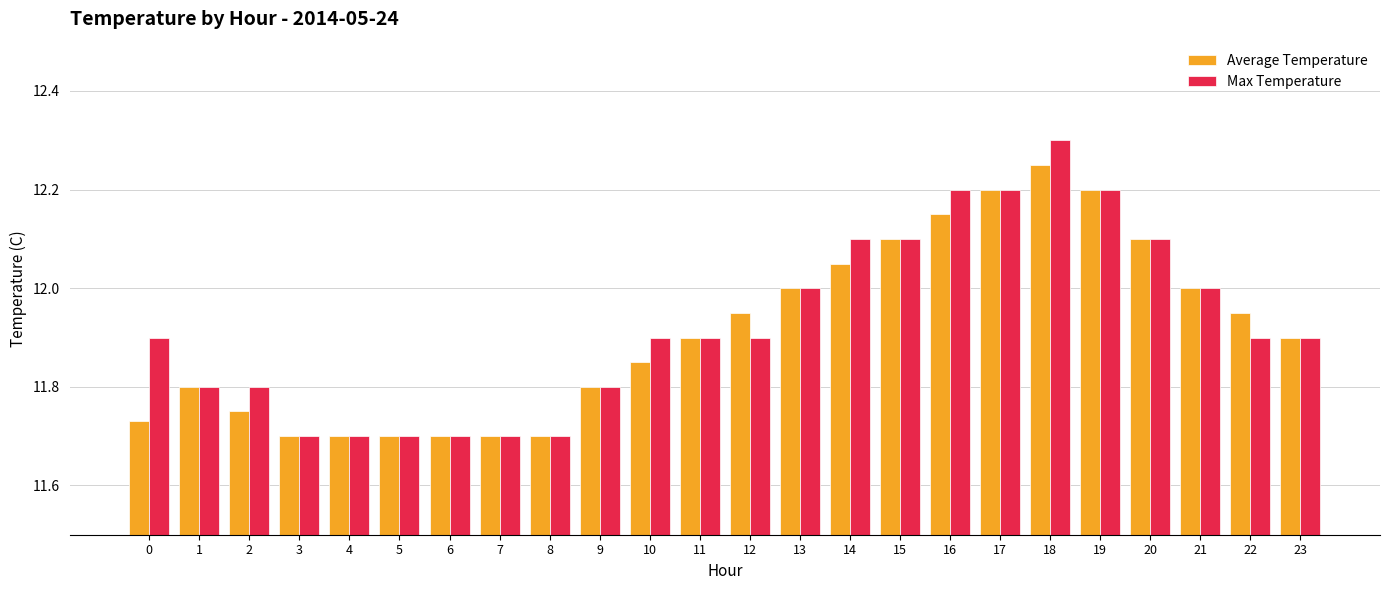

What is the difference between the Max Temperature values at 15 and 9?

0.3